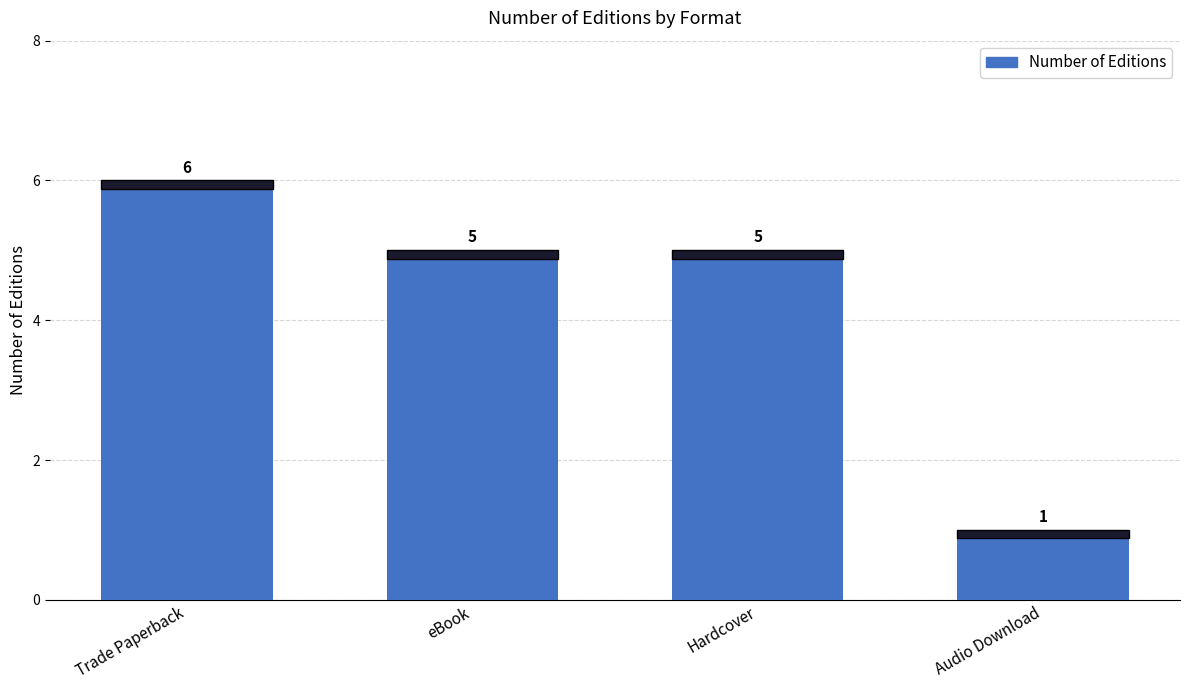

What is the change in value from eBook to Audio Download?

-4